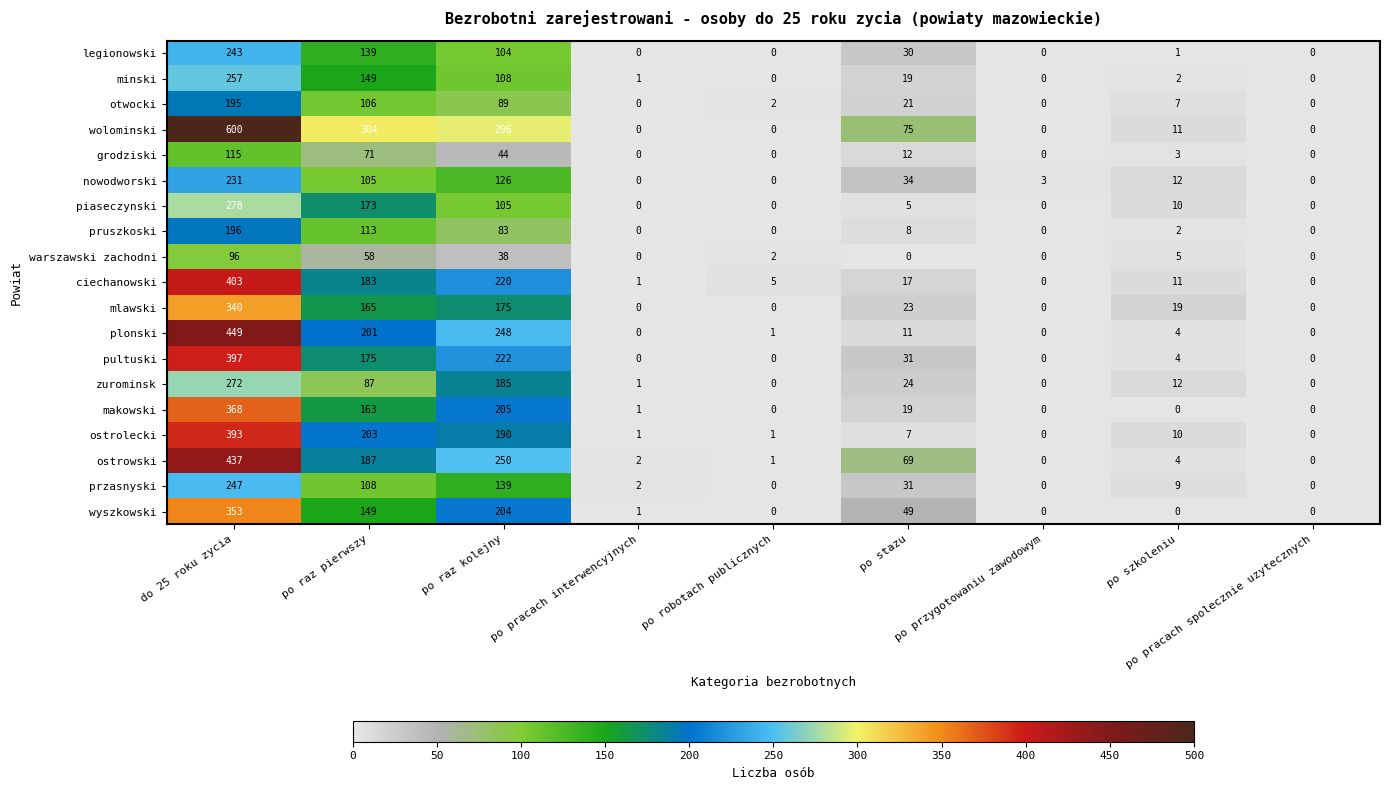

What is the total value across all series at po robotach publicznych?

12